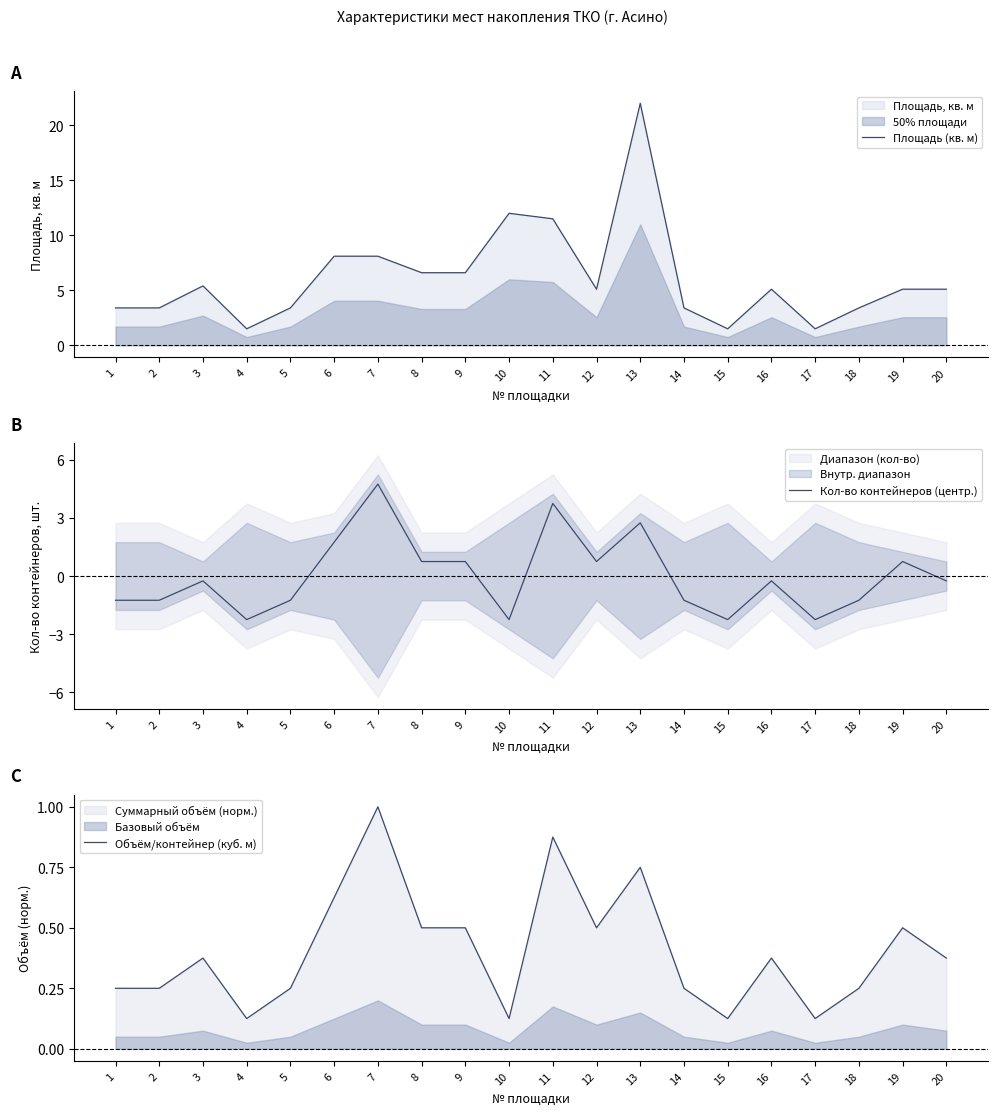

True or false: Площадь (кв. м) has a value of 22.0 at 13.

True